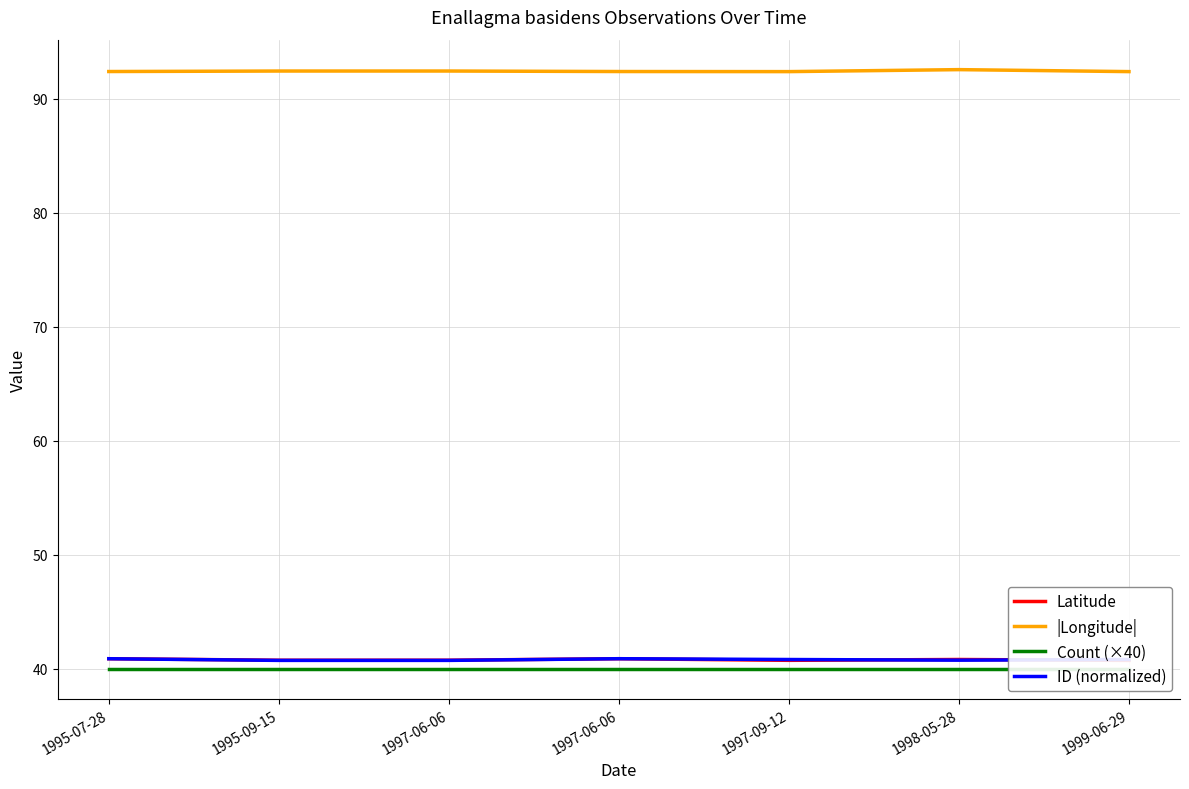

Which category has the lowest value in the |Longitude| series?

1997-09-12